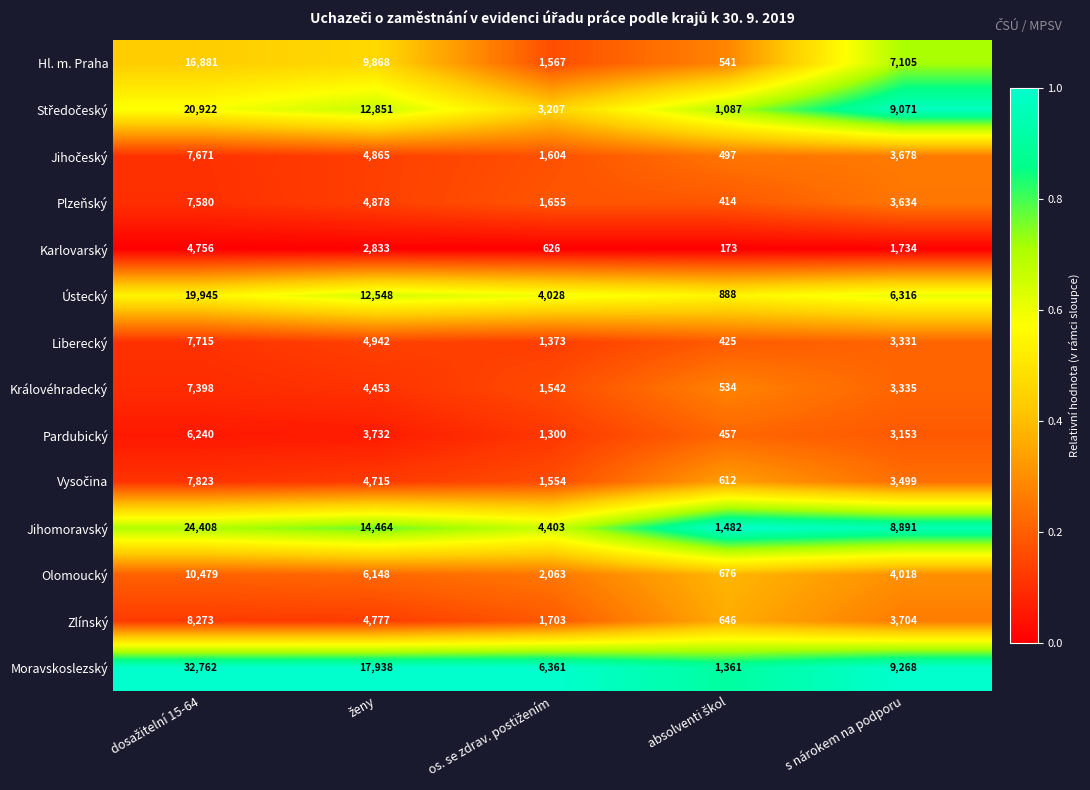

What is the highest value of the Moravskoslezský series?

32762